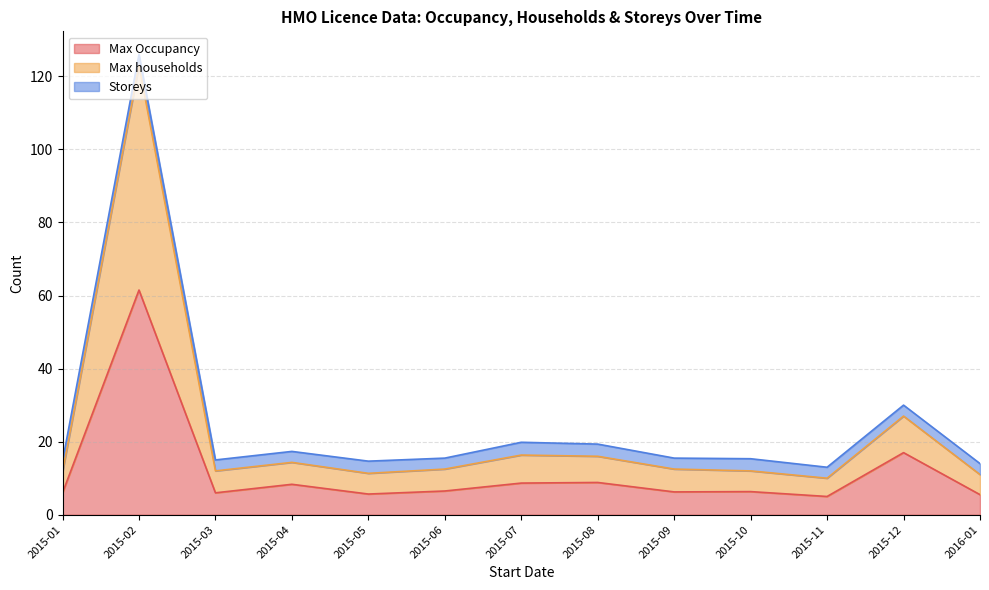

What is the sum of the Storeys values at 2015-12 and 2015-09?

6